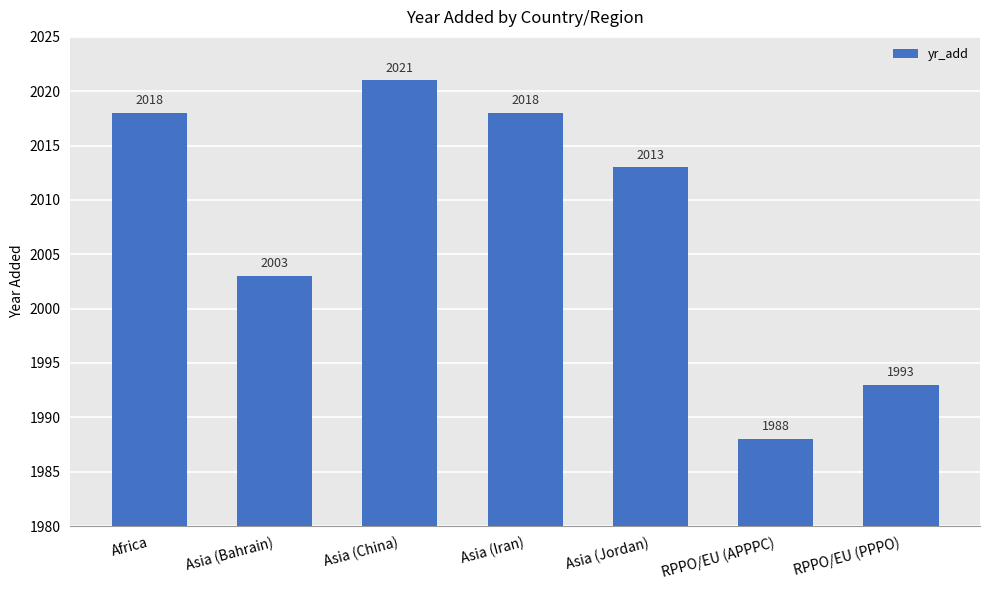

Which has a higher value, Asia (Bahrain) or RPPO/EU (APPPC)?

Asia (Bahrain)